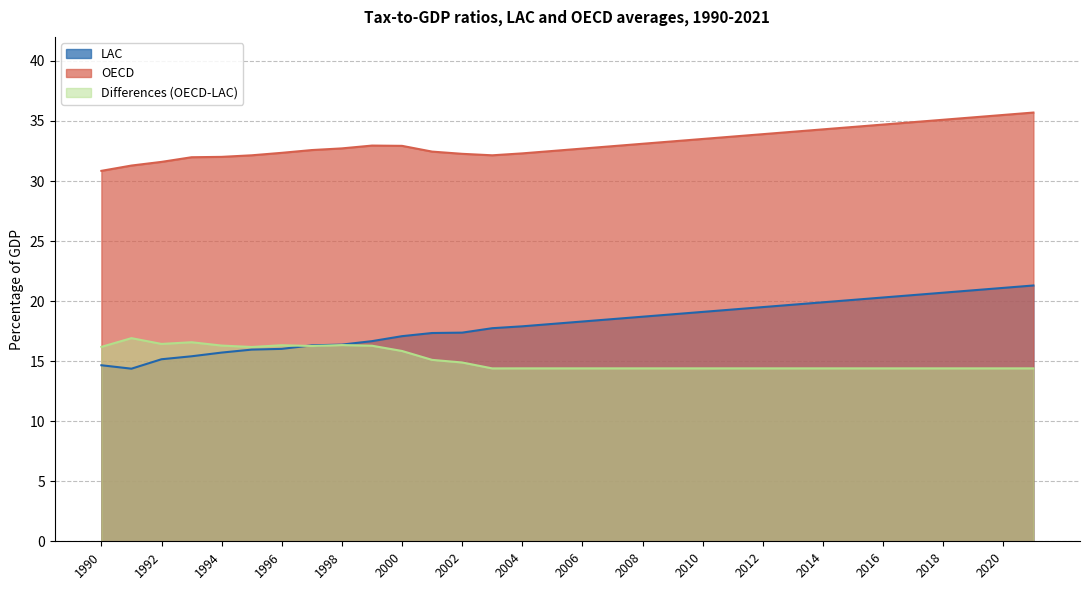

True or false: Differences (OECD-LAC) has more than 0 points higher than both neighbors.

True